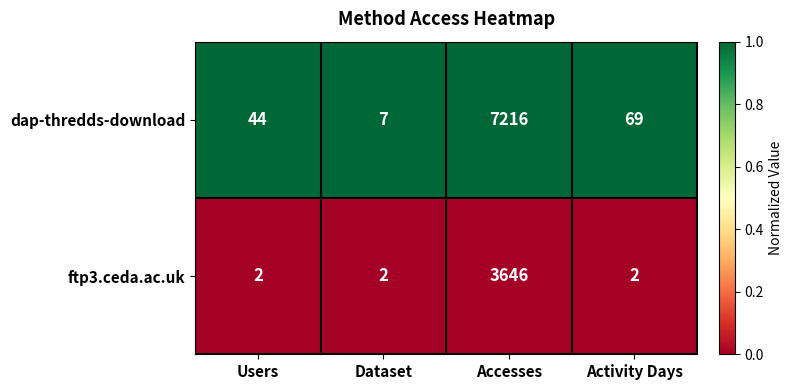

Between Dataset and Accesses, which series saw the biggest shift?

dap-thredds-download